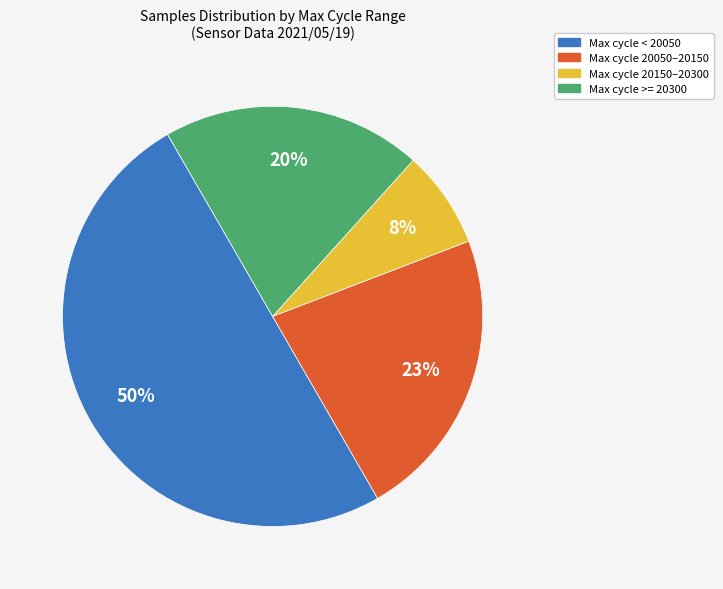

Is it true that Max cycle 20050–20150 is 32% of the pie?

False